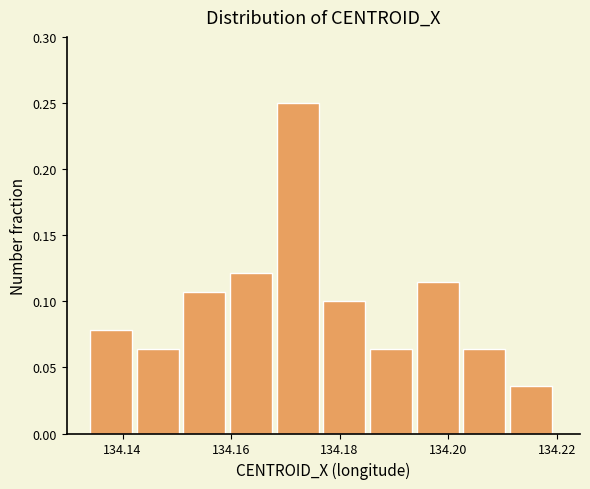

Reading left to right, list every bar in this chart as the range it spans on the x-axis followed by its height. Neither the bar edges nor the heights are printed on the chart, so give them approximately, as read against the axes.

134.134 to 134.142: 0.080
134.142 to 134.152: 0.065
134.152 to 134.160: 0.105
134.160 to 134.168: 0.120
134.168 to 134.178: 0.250
134.178 to 134.186: 0.100
134.186 to 134.194: 0.065
134.194 to 134.202: 0.115
134.202 to 134.212: 0.065
134.212 to 134.220: 0.035